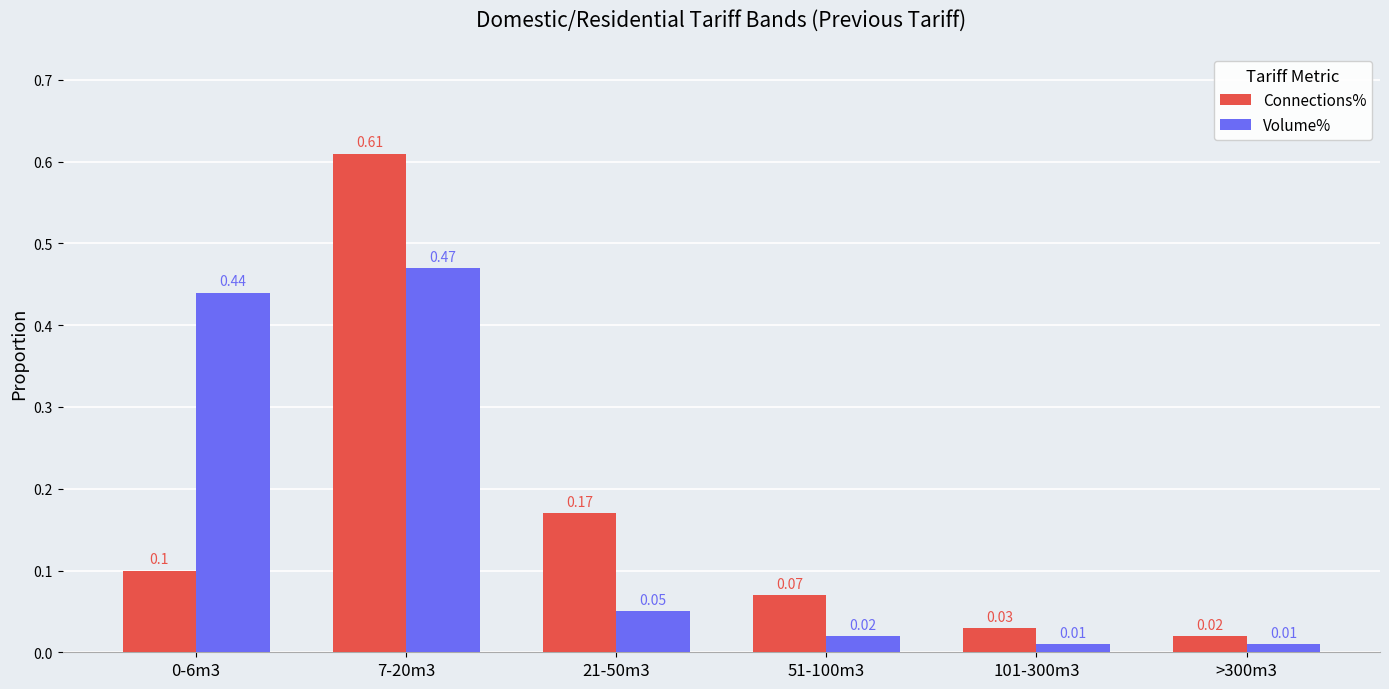

Are the bars horizontal?

No